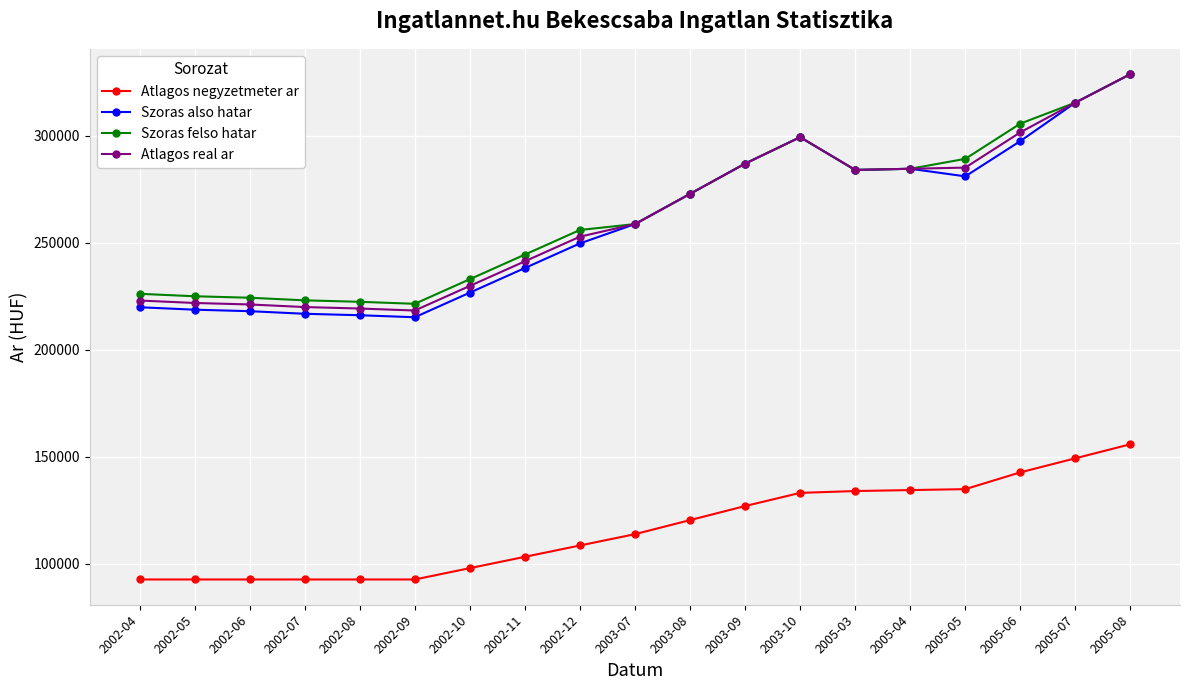

True or false: Atlagos negyzetmeter ar and Szoras felso hatar cross at least once.

False